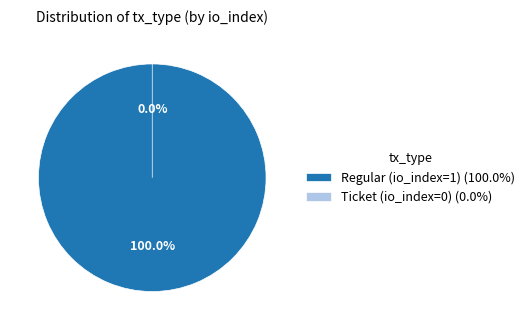

Which slice is the largest?

Regular (io_index=1)